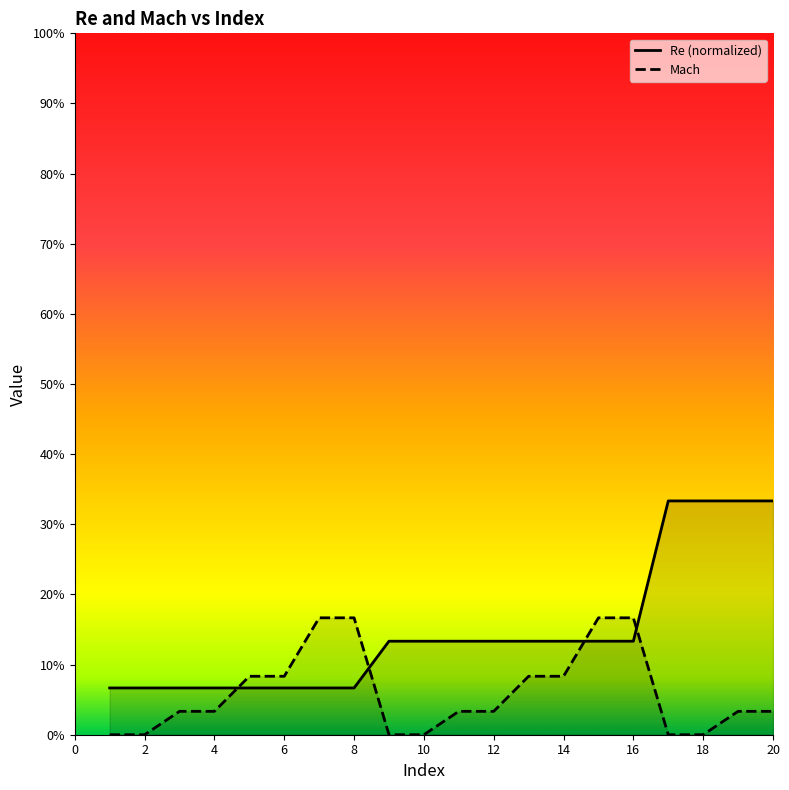

What is the spread (max minus min) of values at 14?

0.2